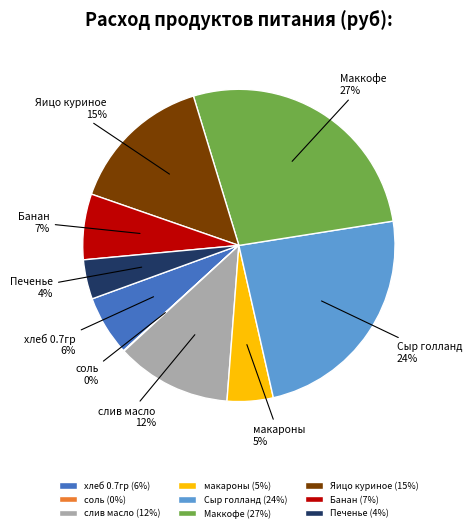

To the nearest percent, what portion does Маккофе represent?

27%